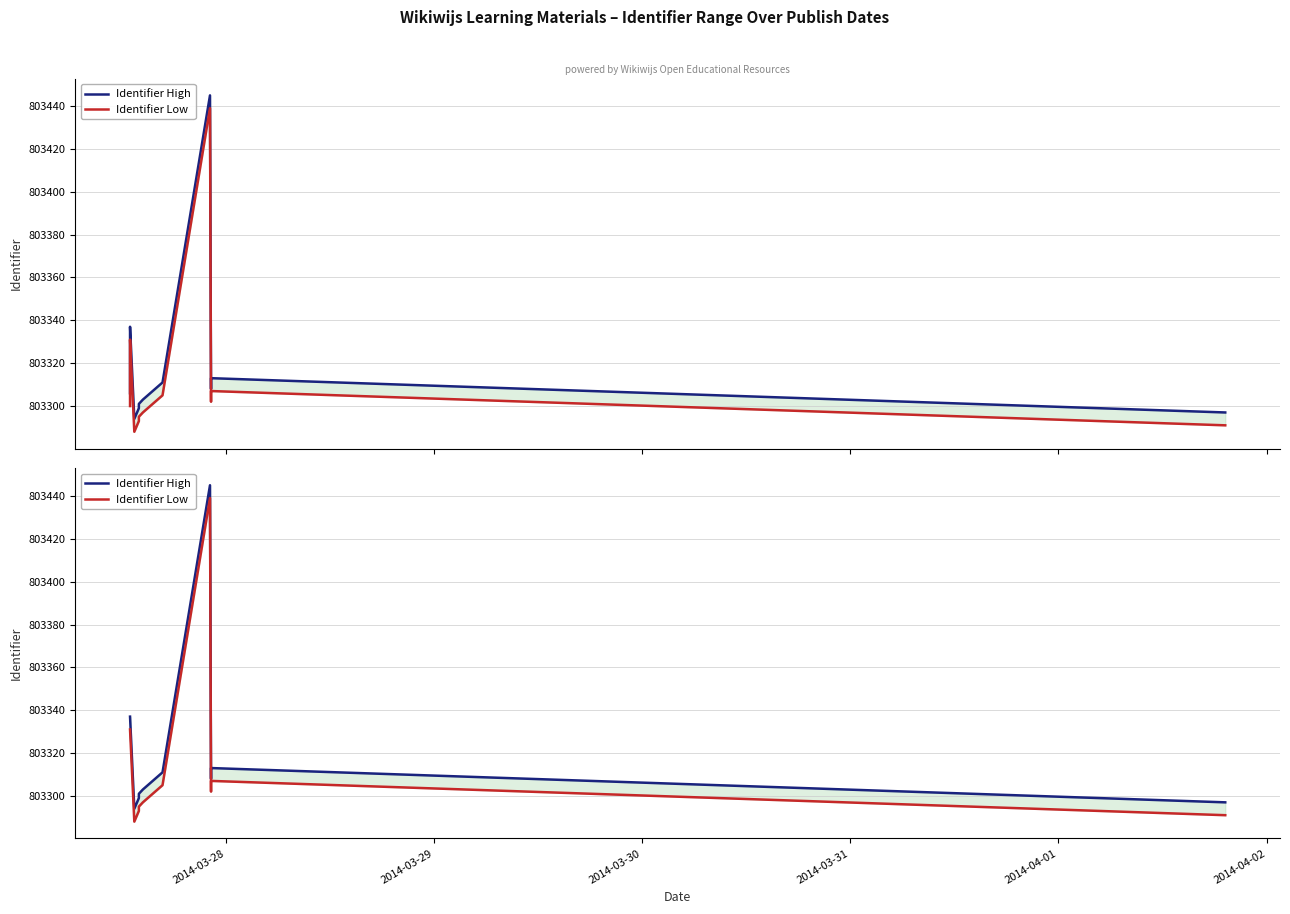

At which label is Identifier Low closest to 803363?

2014-03-28